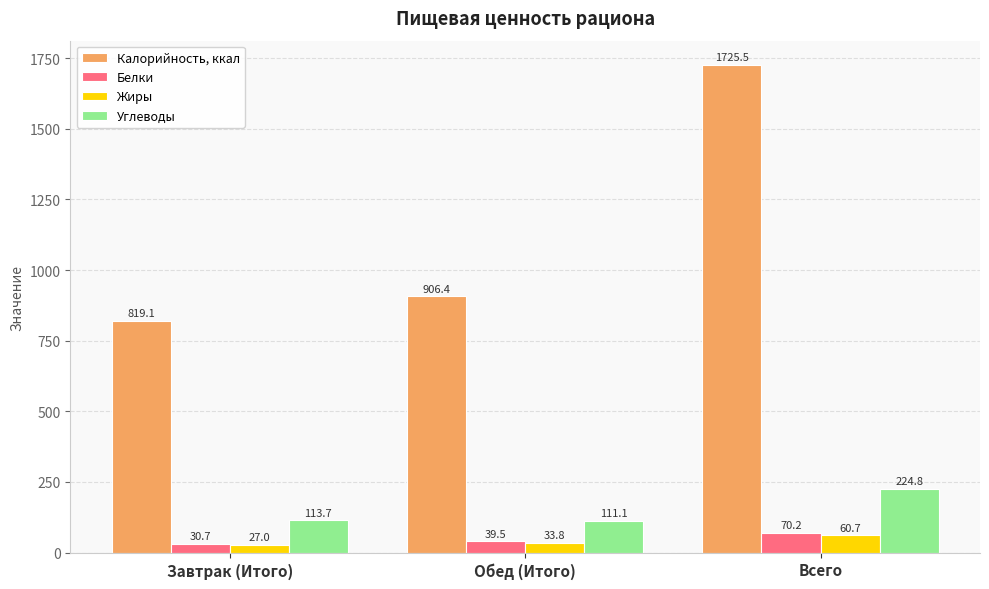

What is the sum of all Белки values?

140.3